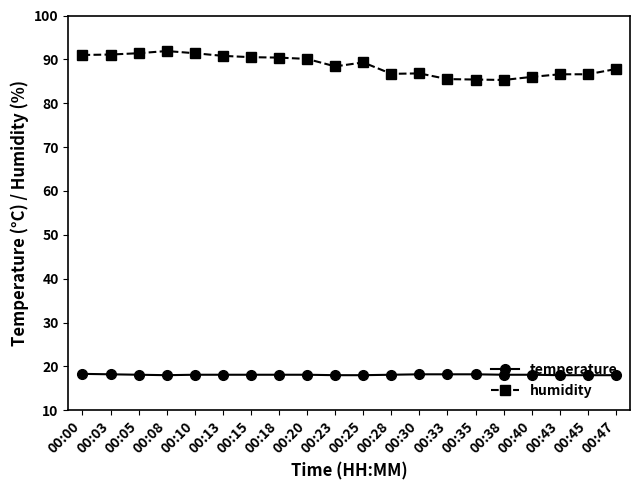

What is the minimum value shown in the chart?

18.0